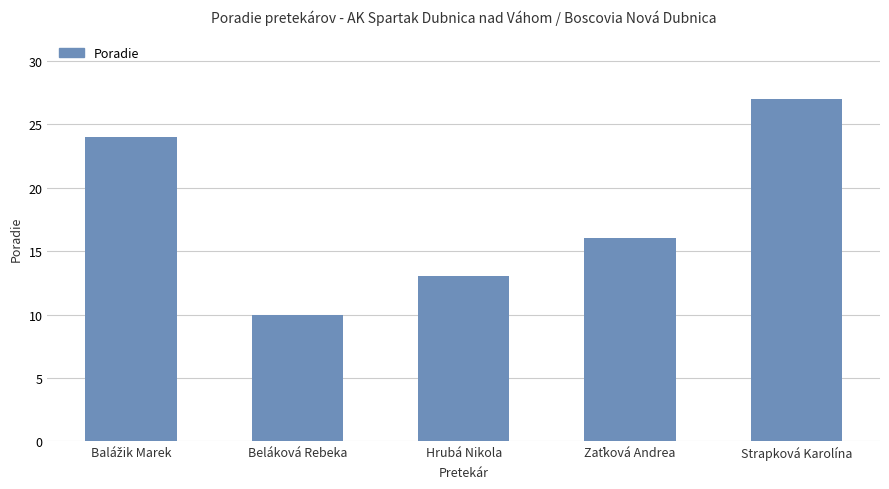

What is the change in value from Beláková Rebeka to Strapková Karolína?

+17